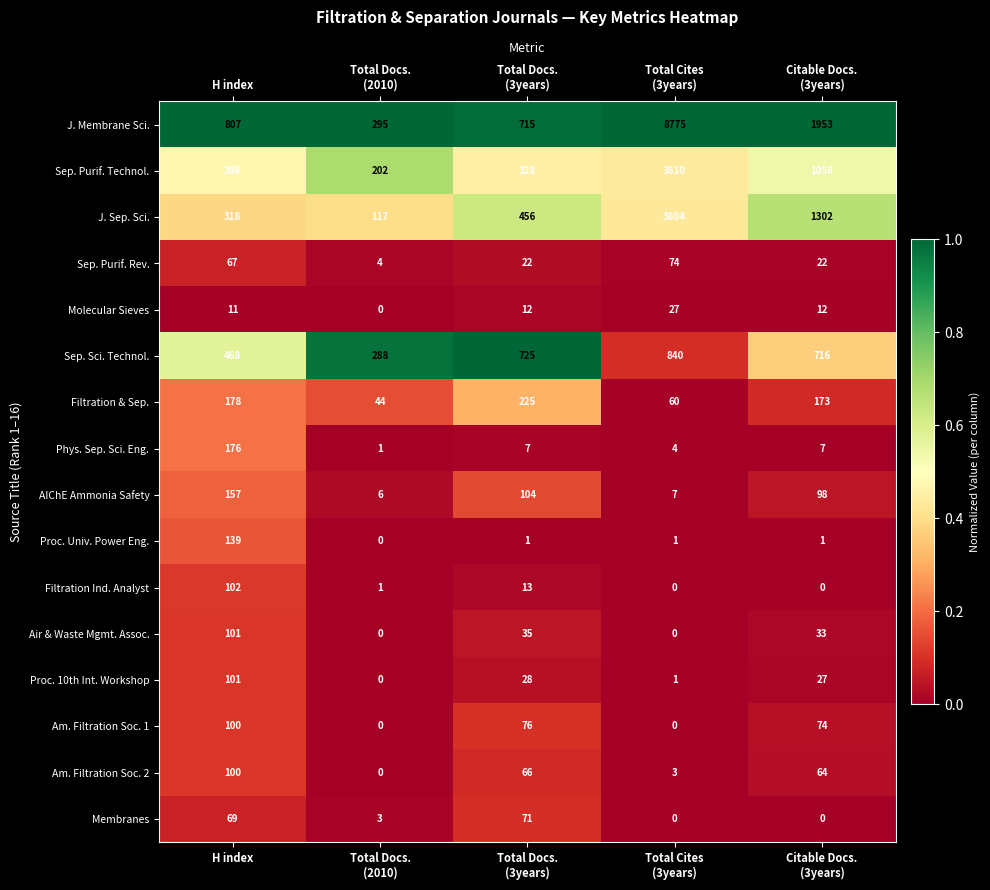

Which series changed the most between Total Cites
(3years) and Citable Docs.
(3years)?

J. Membrane Sci.